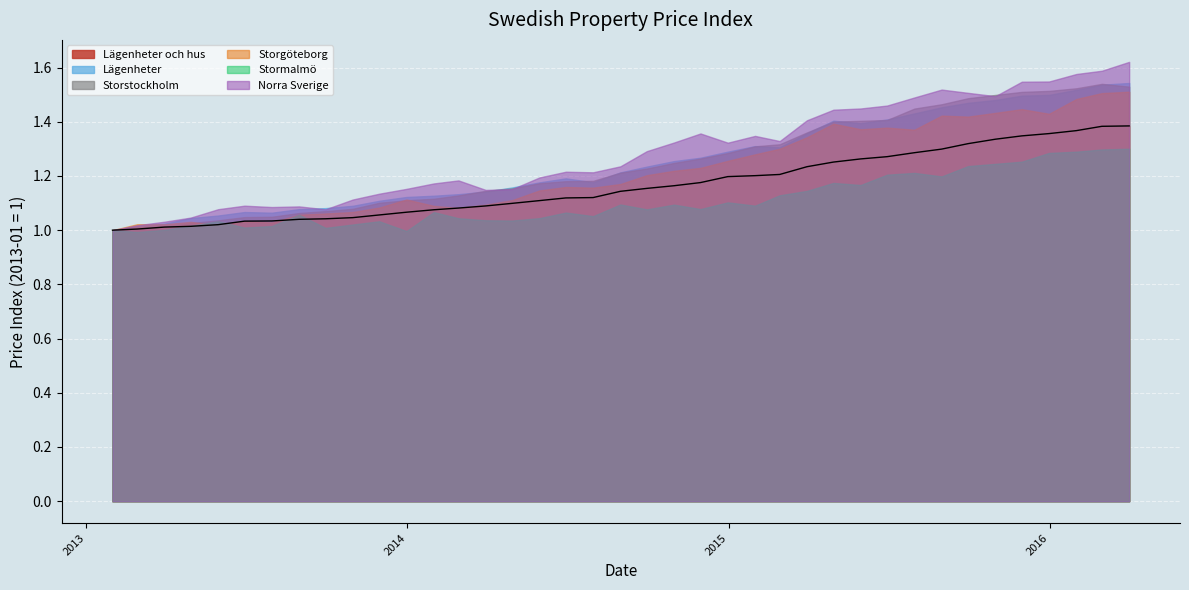

At how many categories does at least one series exceed 1?

38